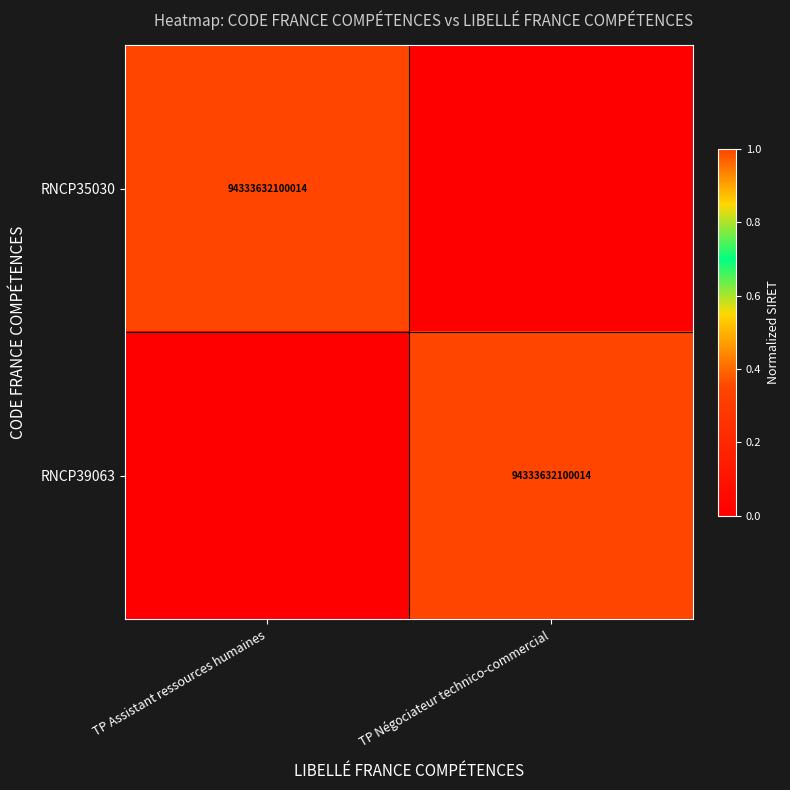

True or false: RNCP35030 has a value of 94333632100014 at TP Assistant ressources humaines.

True